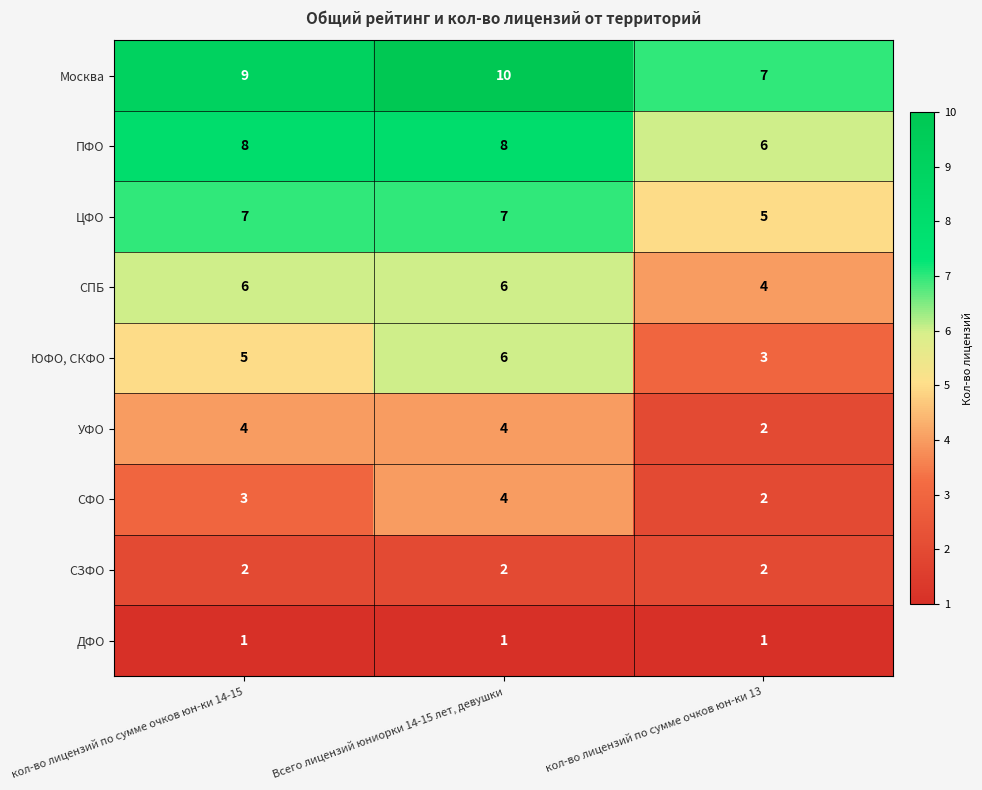

Reading left to right, transcribe all the data shown in this chart.

Москва: кол-во лицензий по сумме очков юн-ки 14-15=9	Всего лицензий юниорки 14-15 лет, девушки=10	кол-во лицензий по сумме очков юн-ки 13=7
ПФО: кол-во лицензий по сумме очков юн-ки 14-15=8	Всего лицензий юниорки 14-15 лет, девушки=8	кол-во лицензий по сумме очков юн-ки 13=6
ЦФО: кол-во лицензий по сумме очков юн-ки 14-15=7	Всего лицензий юниорки 14-15 лет, девушки=7	кол-во лицензий по сумме очков юн-ки 13=5
СПБ: кол-во лицензий по сумме очков юн-ки 14-15=6	Всего лицензий юниорки 14-15 лет, девушки=6	кол-во лицензий по сумме очков юн-ки 13=4
ЮФО, СКФО: кол-во лицензий по сумме очков юн-ки 14-15=5	Всего лицензий юниорки 14-15 лет, девушки=6	кол-во лицензий по сумме очков юн-ки 13=3
УФО: кол-во лицензий по сумме очков юн-ки 14-15=4	Всего лицензий юниорки 14-15 лет, девушки=4	кол-во лицензий по сумме очков юн-ки 13=2
СФО: кол-во лицензий по сумме очков юн-ки 14-15=3	Всего лицензий юниорки 14-15 лет, девушки=4	кол-во лицензий по сумме очков юн-ки 13=2
СЗФО: кол-во лицензий по сумме очков юн-ки 14-15=2	Всего лицензий юниорки 14-15 лет, девушки=2	кол-во лицензий по сумме очков юн-ки 13=2
ДФО: кол-во лицензий по сумме очков юн-ки 14-15=1	Всего лицензий юниорки 14-15 лет, девушки=1	кол-во лицензий по сумме очков юн-ки 13=1